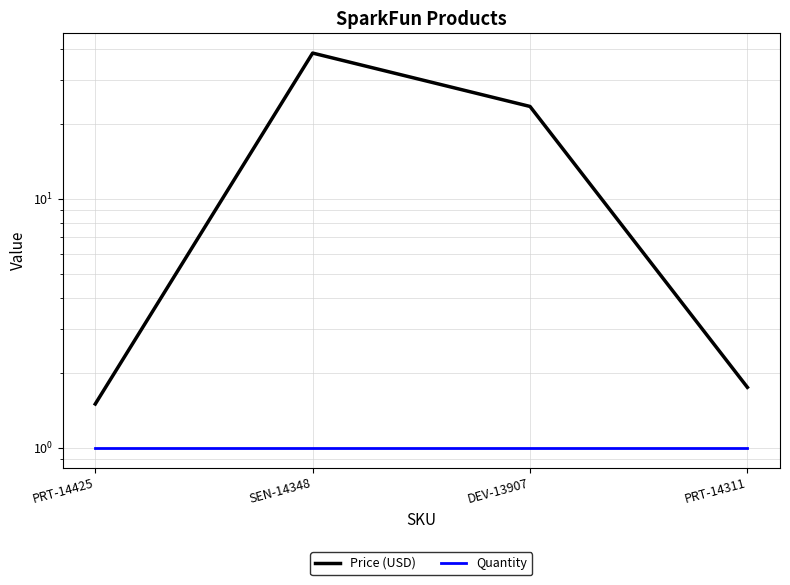

What is the label of the 3rd point from the right?

SEN-14348